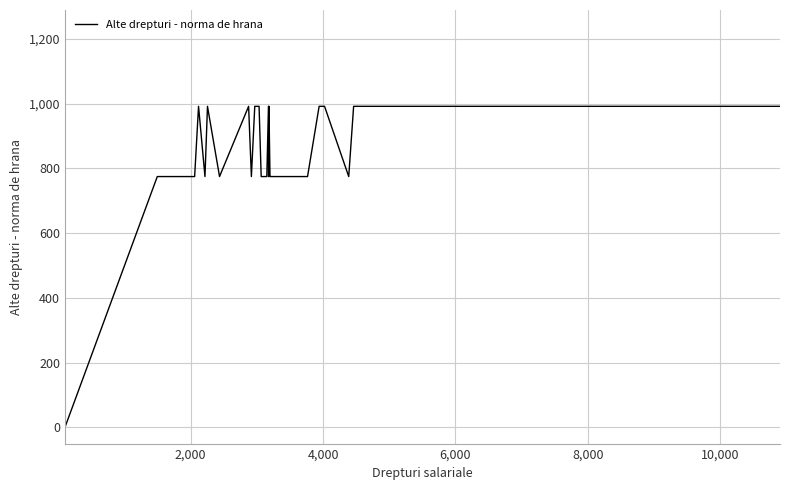

Does the chart display data point markers on the line(s)?

No